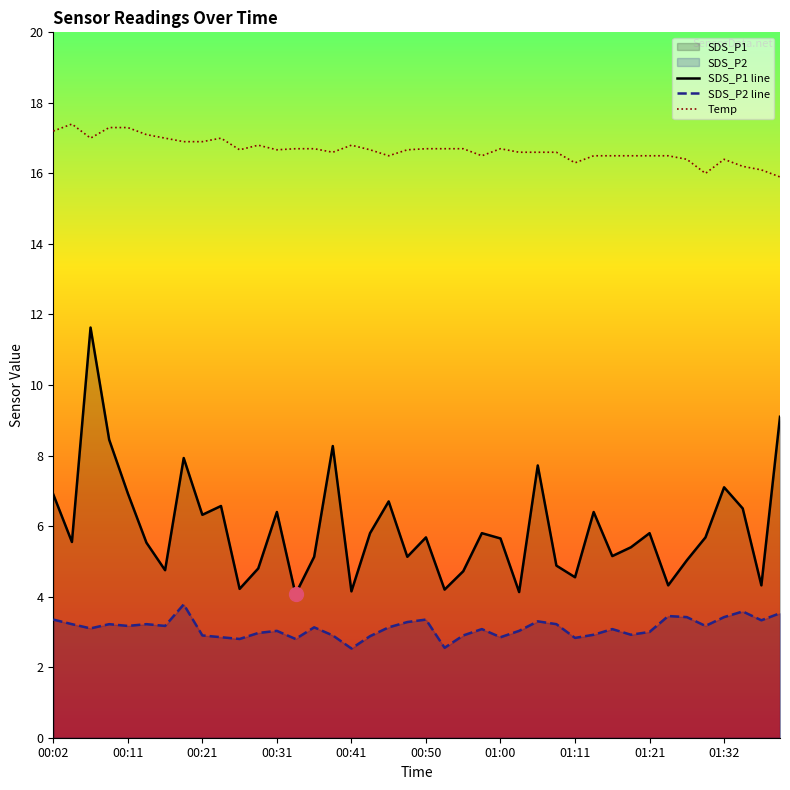

What is the greatest value displayed?

17.4